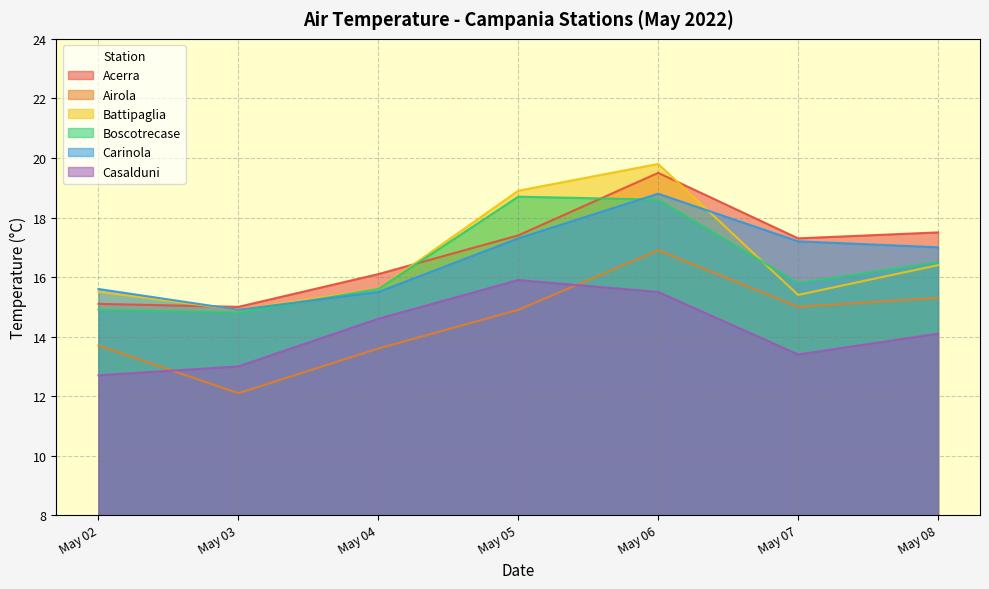

How many lines are shown in the chart?

6